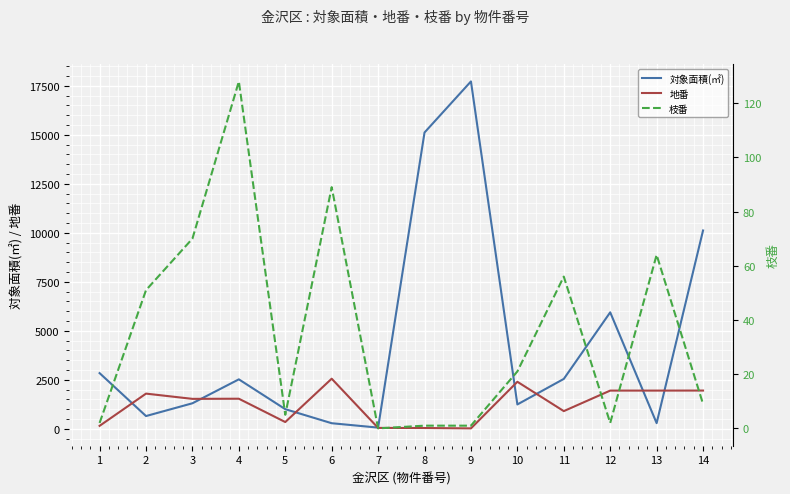

How many lines are shown in the chart?

3